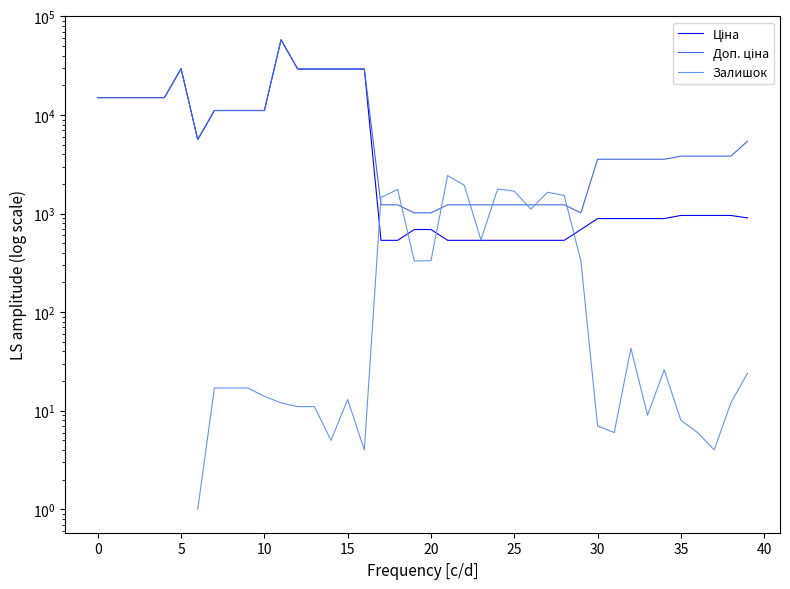

At 14, list the series in order from largest to smallest.

Ціна, Доп. ціна, Залишок